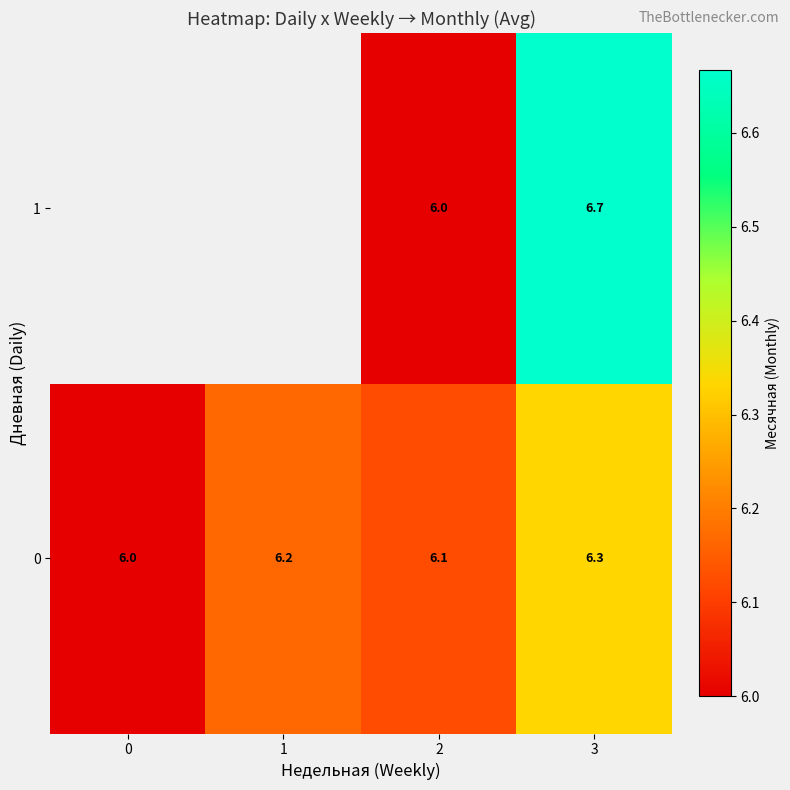

Is it true that 0 equals 2.0 at 3?

False